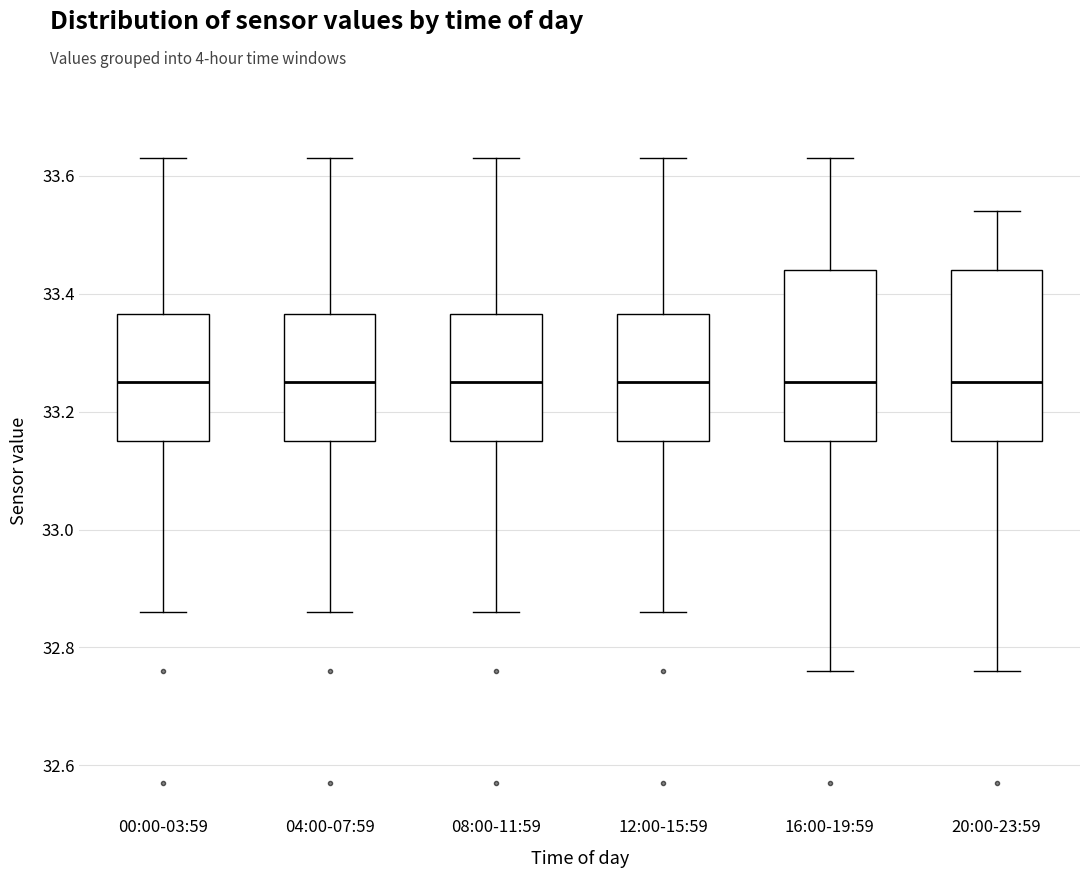

Reading left to right, read every box against the y-axis: the position of its median line, the range the box covers, and the ends of its whiskers. The values are not printed on the chart, so give them approximately, as read against the axis.

00:00-03:59: median 33.26, box 33.16 to 33.36, whiskers 32.86 to 33.64
04:00-07:59: median 33.26, box 33.16 to 33.36, whiskers 32.86 to 33.64
08:00-11:59: median 33.26, box 33.16 to 33.36, whiskers 32.86 to 33.64
12:00-15:59: median 33.26, box 33.16 to 33.36, whiskers 32.86 to 33.64
16:00-19:59: median 33.26, box 33.16 to 33.44, whiskers 32.76 to 33.64
20:00-23:59: median 33.26, box 33.16 to 33.44, whiskers 32.76 to 33.54